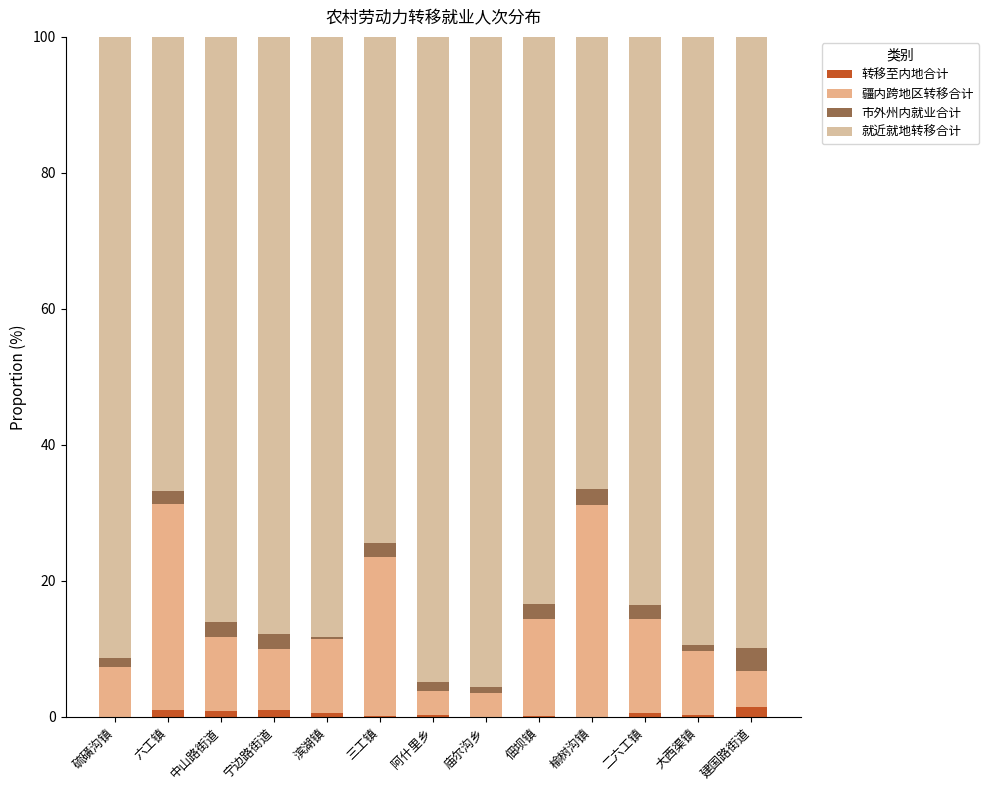

At which label is 转移至内地合计 closest to 0?

硫磺沟镇